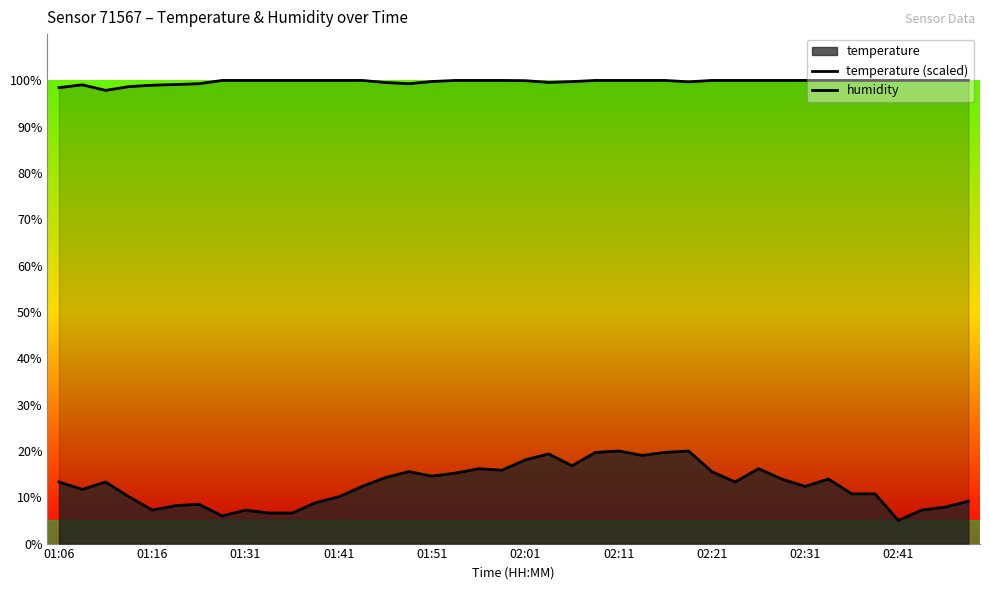

List the series in order of their peak value, highest first.

humidity, temperature (scaled)